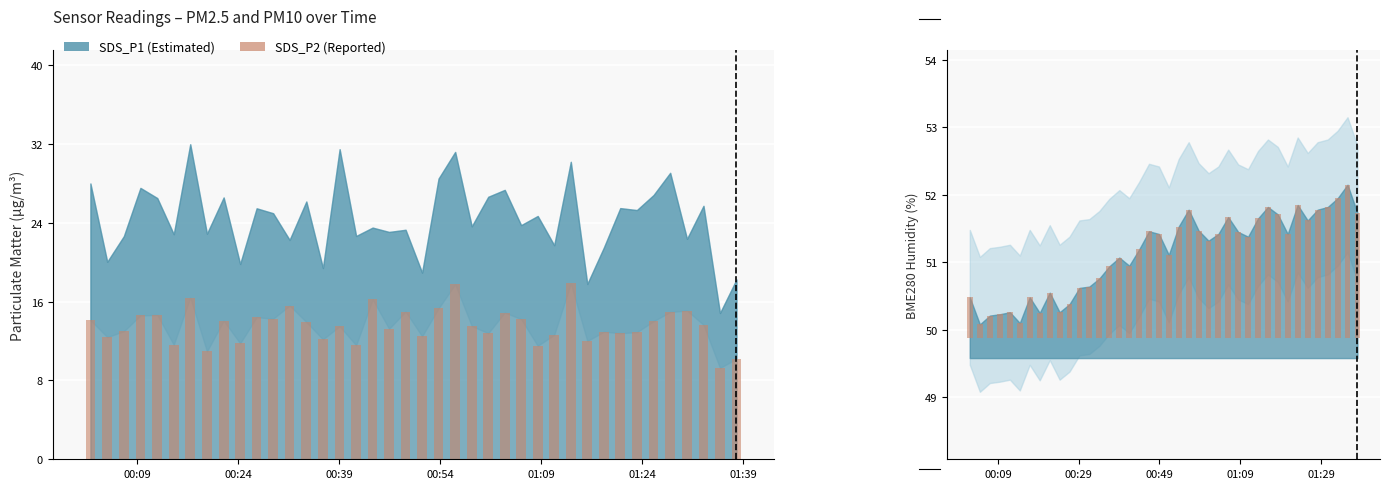

What is the difference between the maximum and minimum values in the SDS_P2 (Reported) series?

8.6